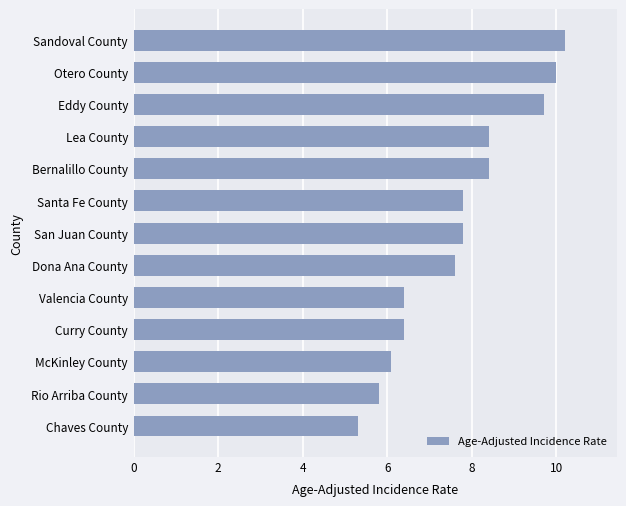

How many bars are there in total?

13